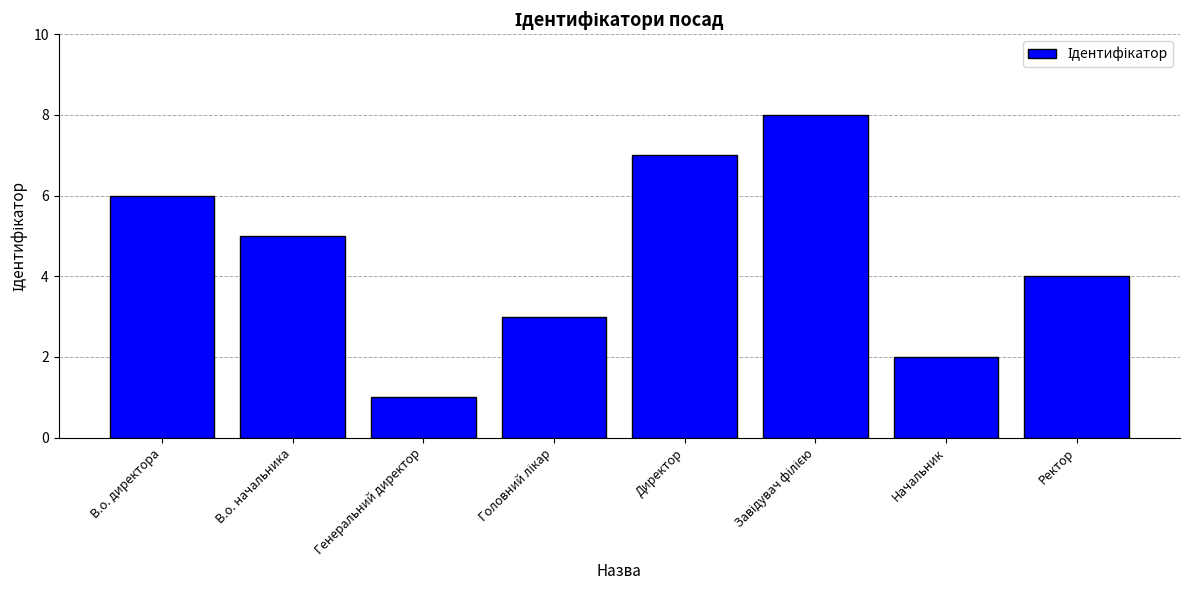

What is the smallest value displayed?

1